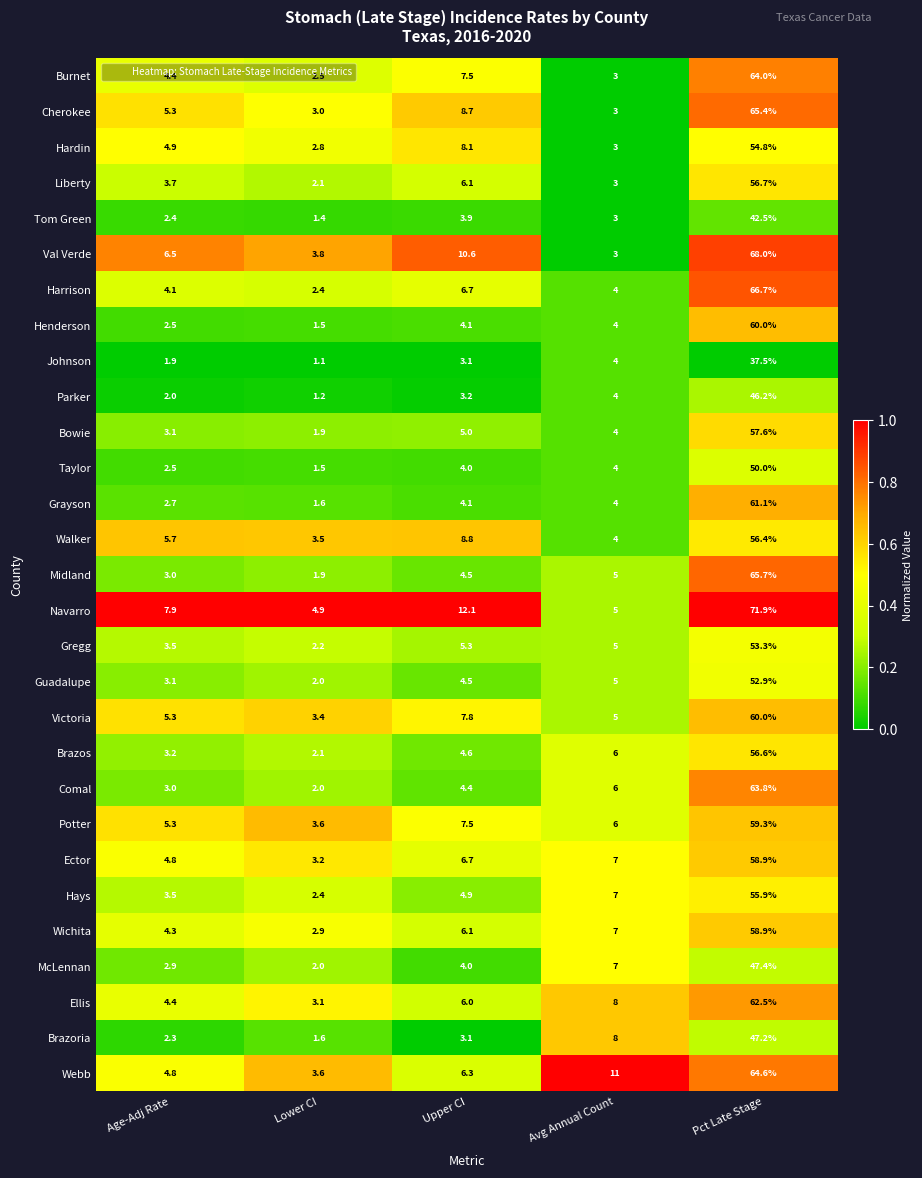

Is it true that Parker equals 0.2 at Lower CI?

False